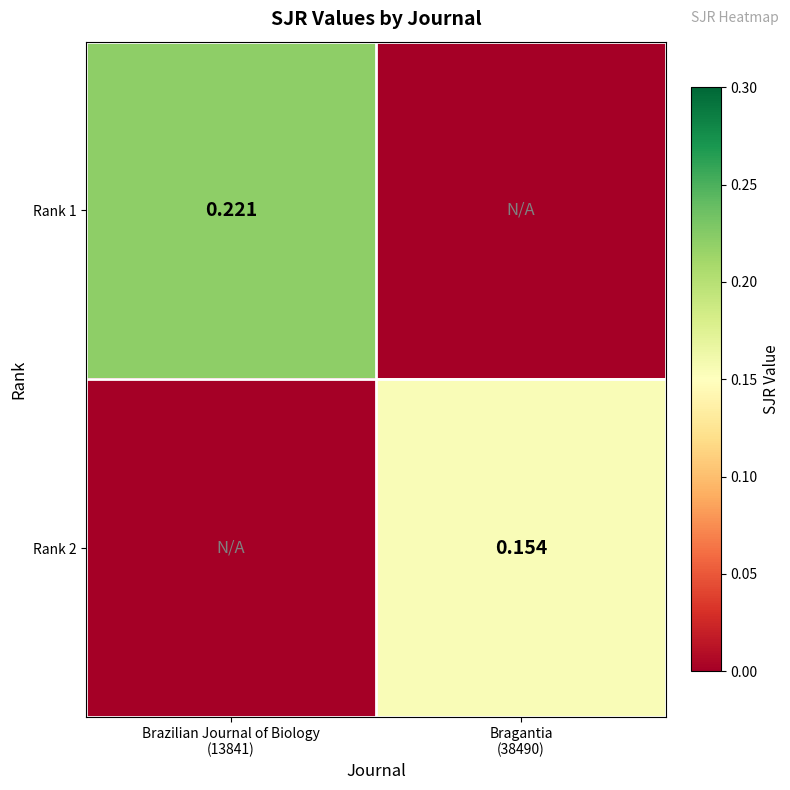

The value of Rank 1 at Brazilian Journal of Biology (13841) is 0.4. True or false?

False